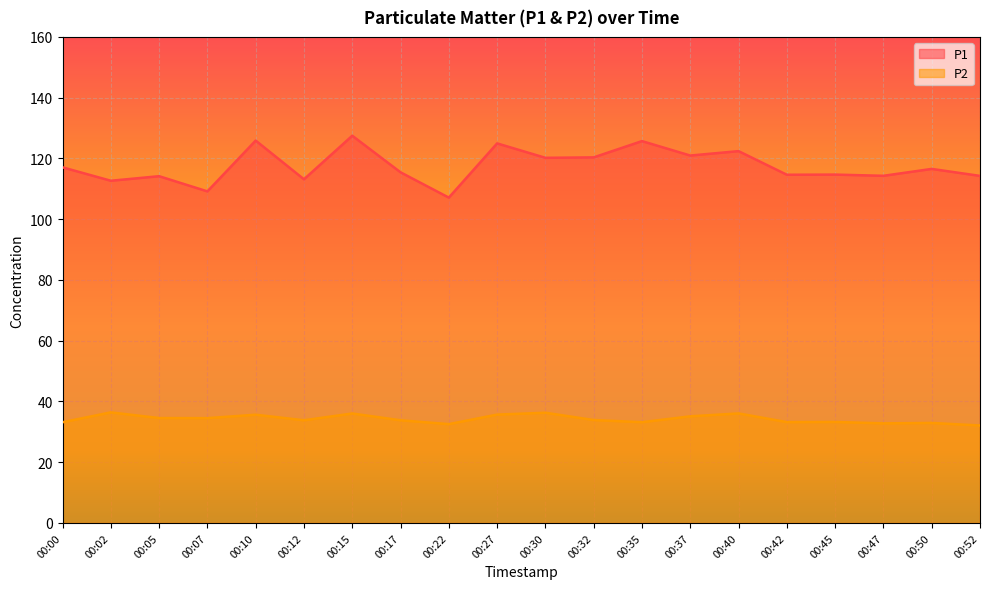

The value of P2 at 00:00 is 33.1. True or false?

True